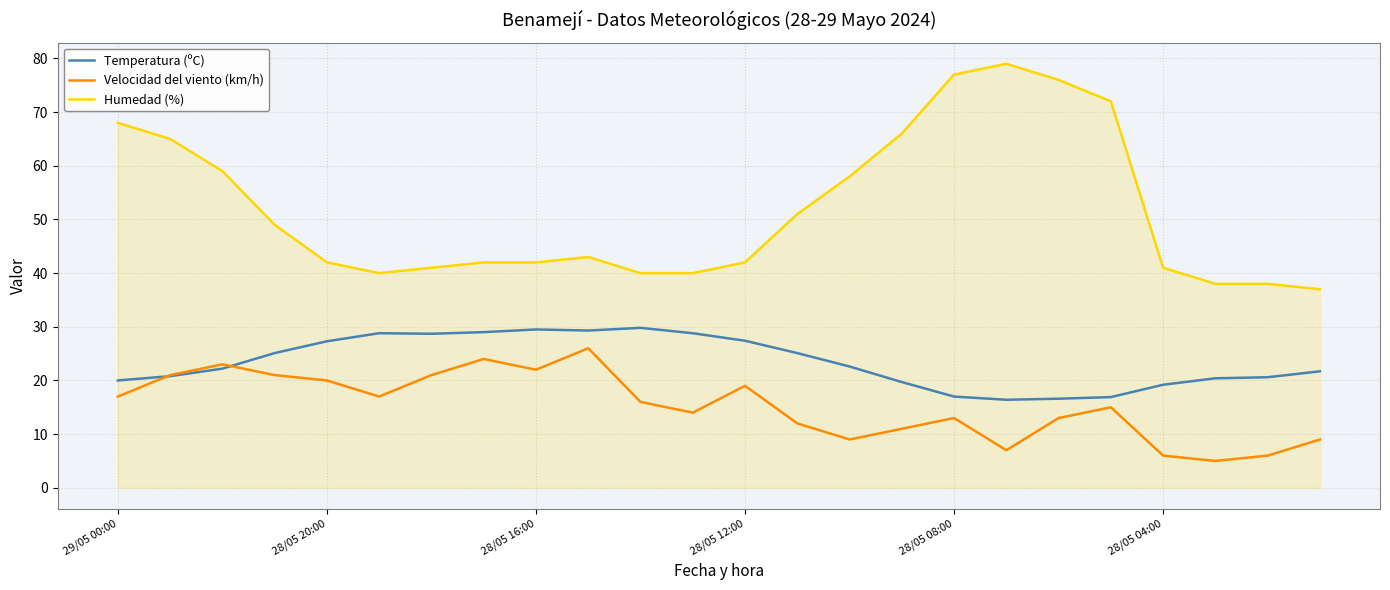

True or false: Humedad (%) and Velocidad del viento (km/h) cross at least once.

False